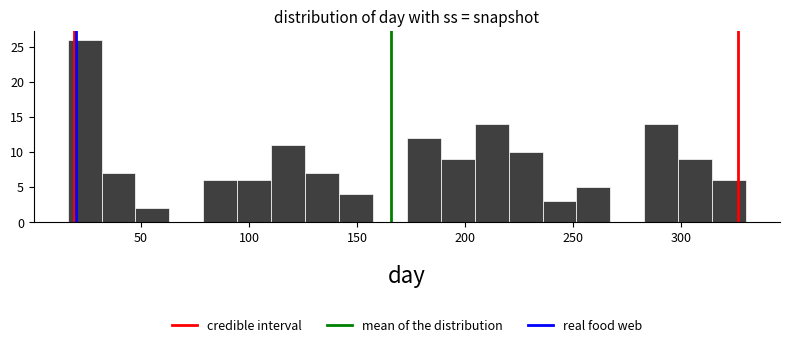

Read against the x-axis, roughly where is the centre of the tallest bar?

25